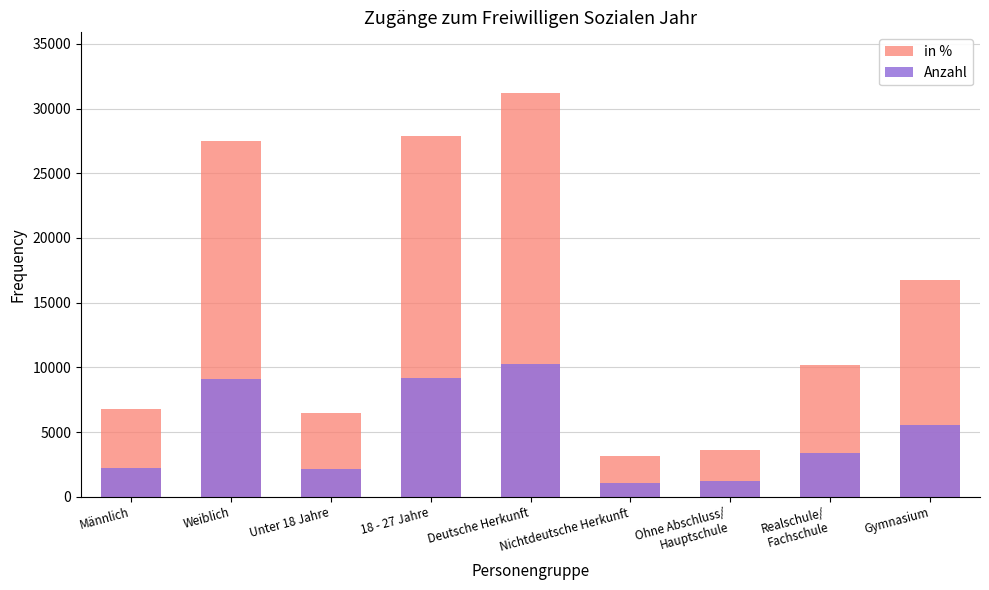

True or false: Anzahl has a value of 9073.8 at Weiblich.

True